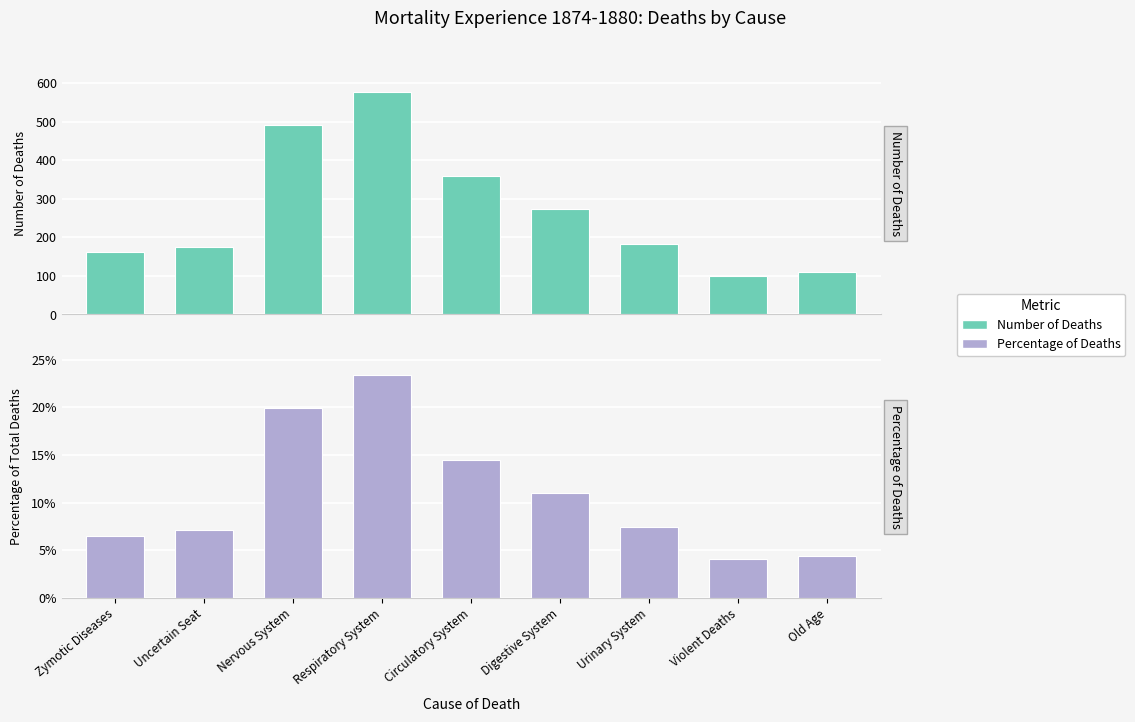

How many data points in Percentage of Deaths are above 7?

6